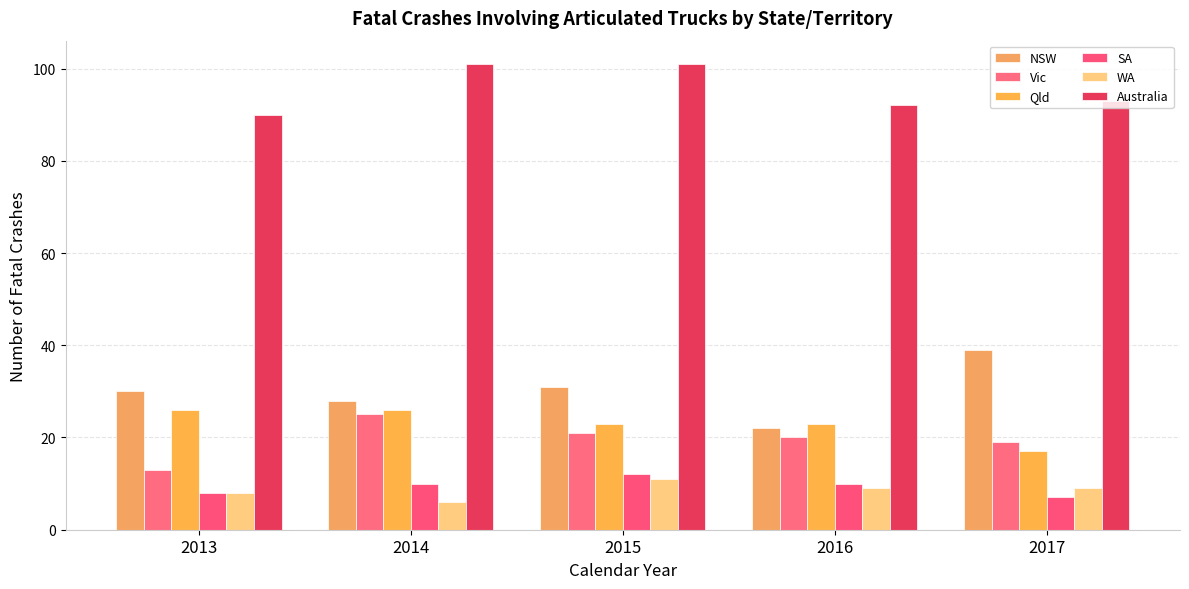

What is the highest value of the Vic series?

25